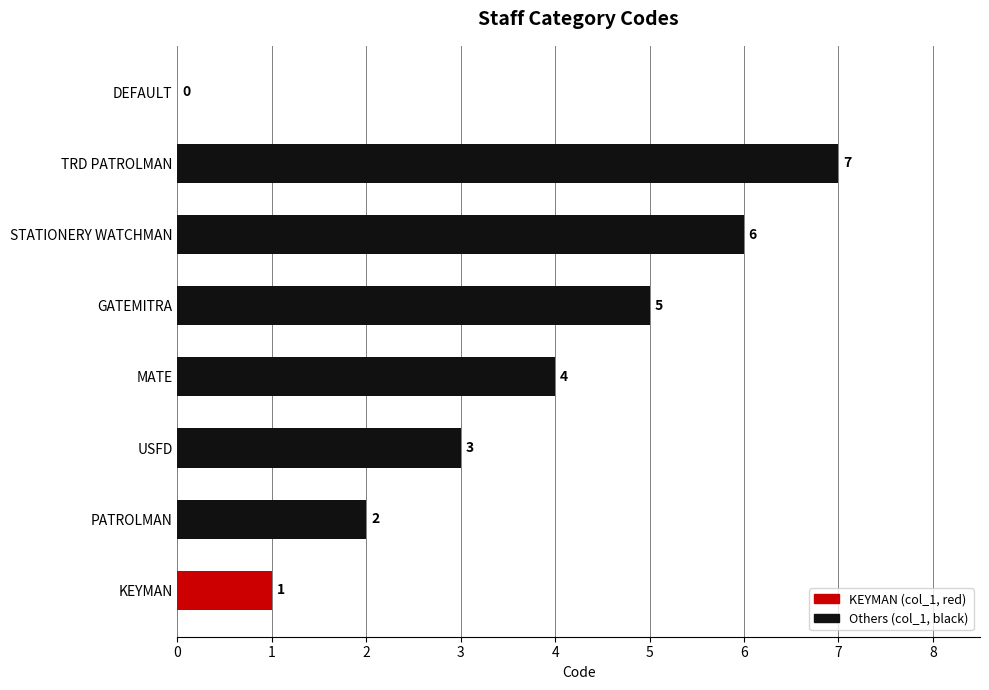

Is it true that the value at STATIONERY WATCHMAN is 6?

True